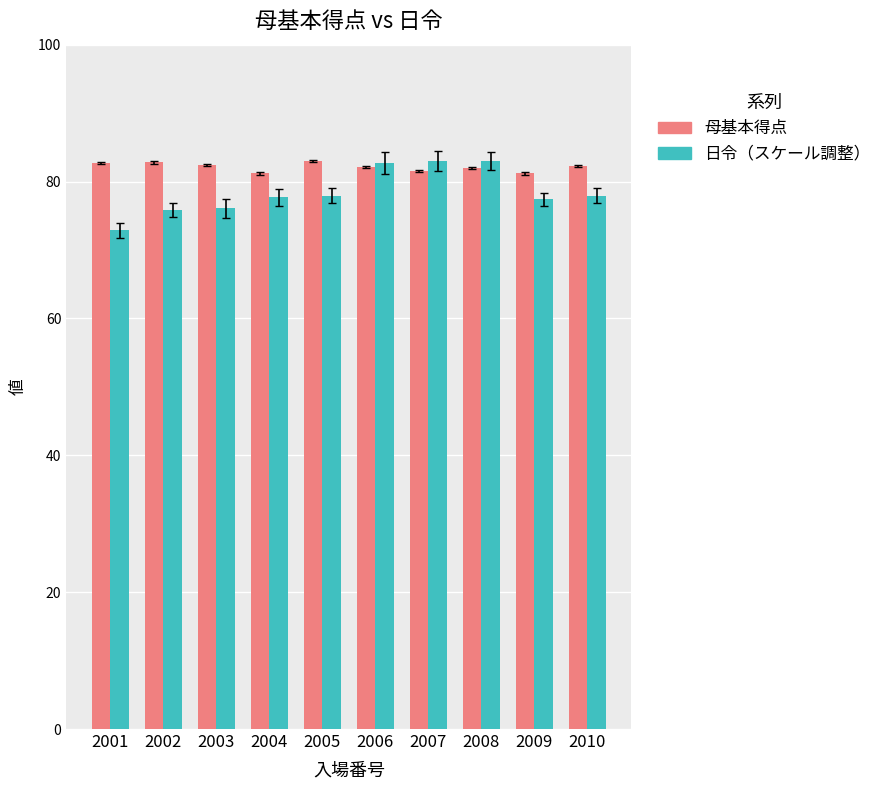

Which category has the lowest value across all series?

2001